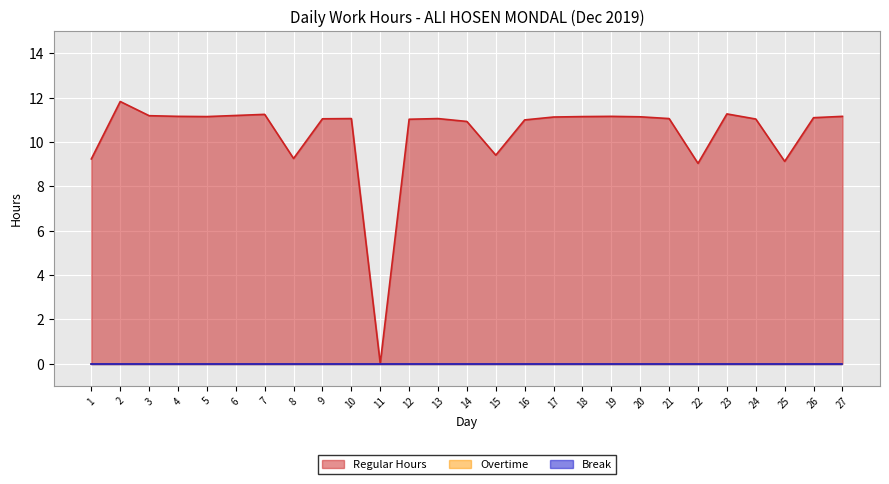

List the labels in order of Regular Hours value, largest first.

2, 23, 7, 6, 3, 4, 19, 27, 5, 18, 20, 17, 26, 10, 13, 21, 9, 24, 12, 16, 14, 15, 8, 1, 25, 22, 11